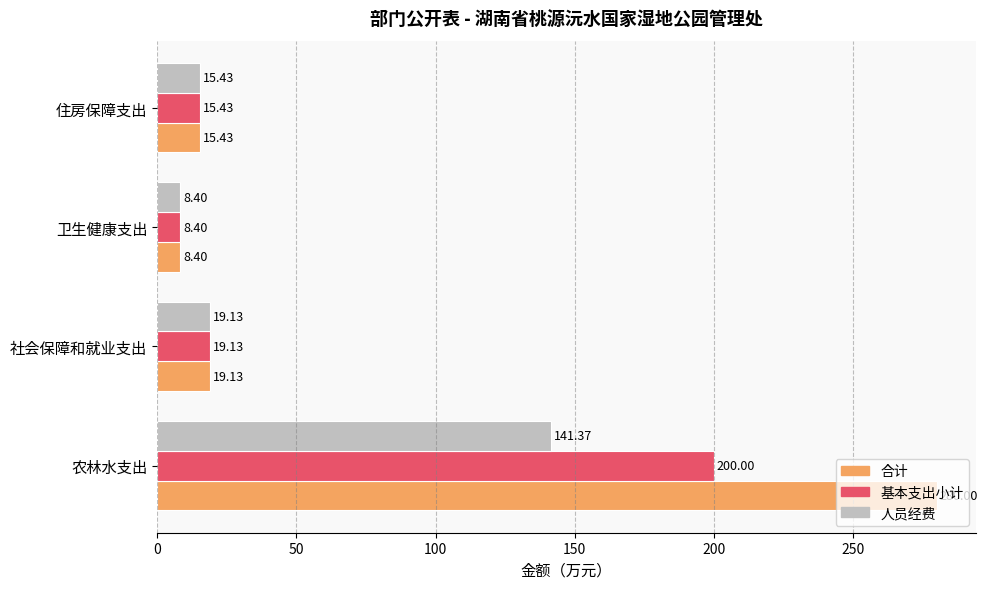

What is the difference between the maximum and minimum values in the 基本支出小计 series?

191.6